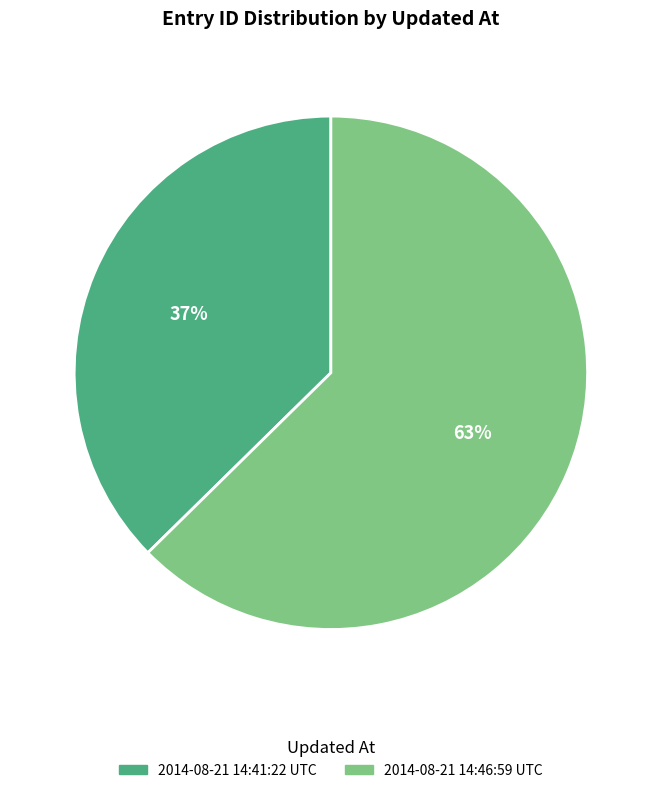

What is the ratio of the value at 2014-08-21 14:41:22 UTC to the value at 2014-08-21 14:46:59 UTC?

0.6